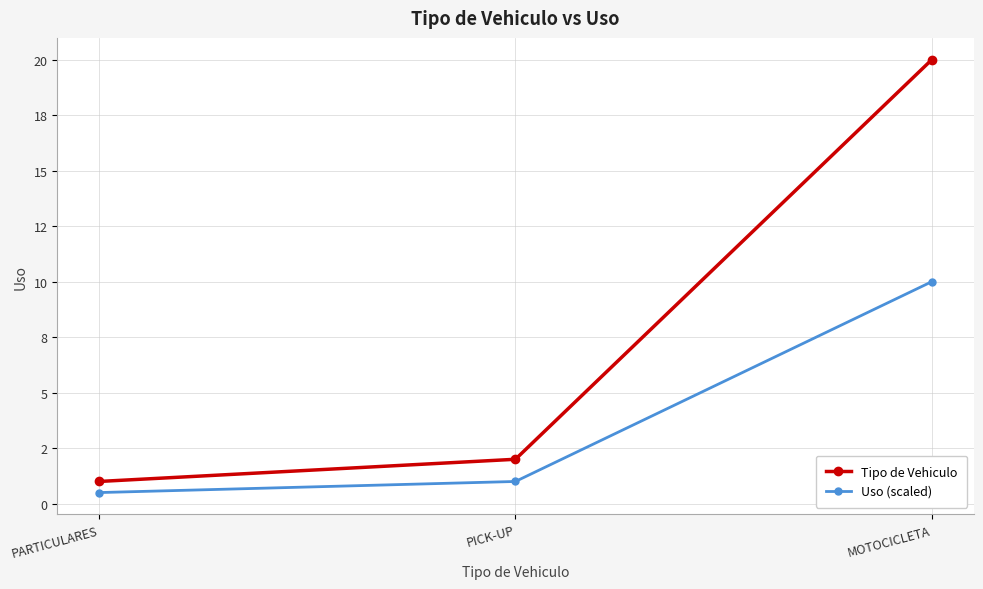

Where does the Uso (scaled) series first go above 1?

MOTOCICLETA